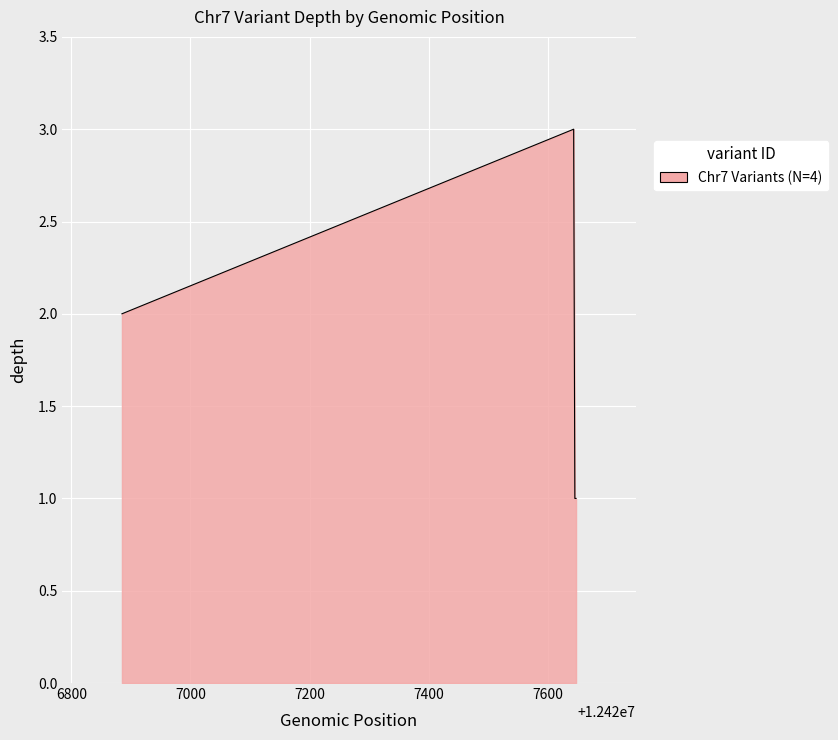

What is the greatest value displayed?

3